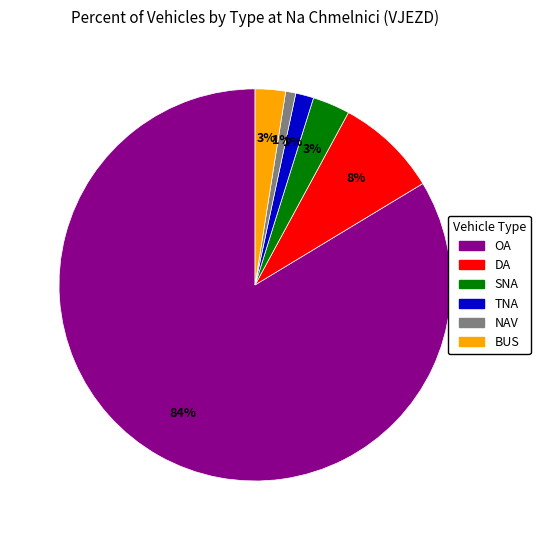

How many slices are in this pie chart?

6